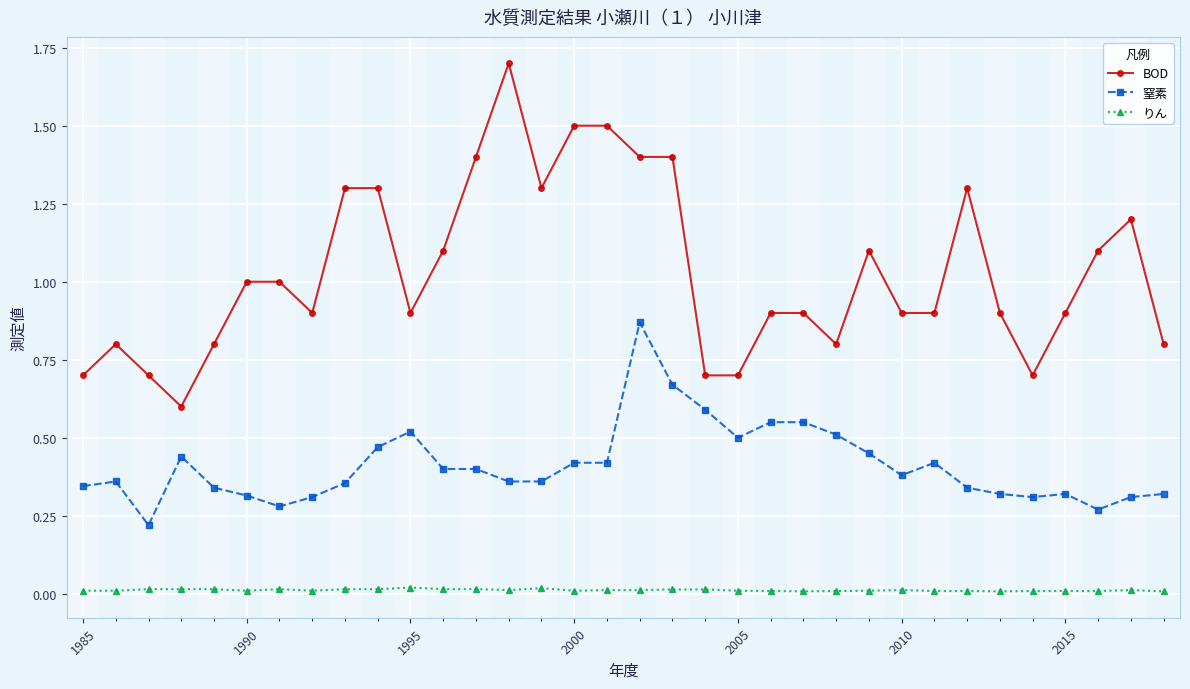

Rank the series by their average value, from highest to lowest.

BOD, 窒素, りん